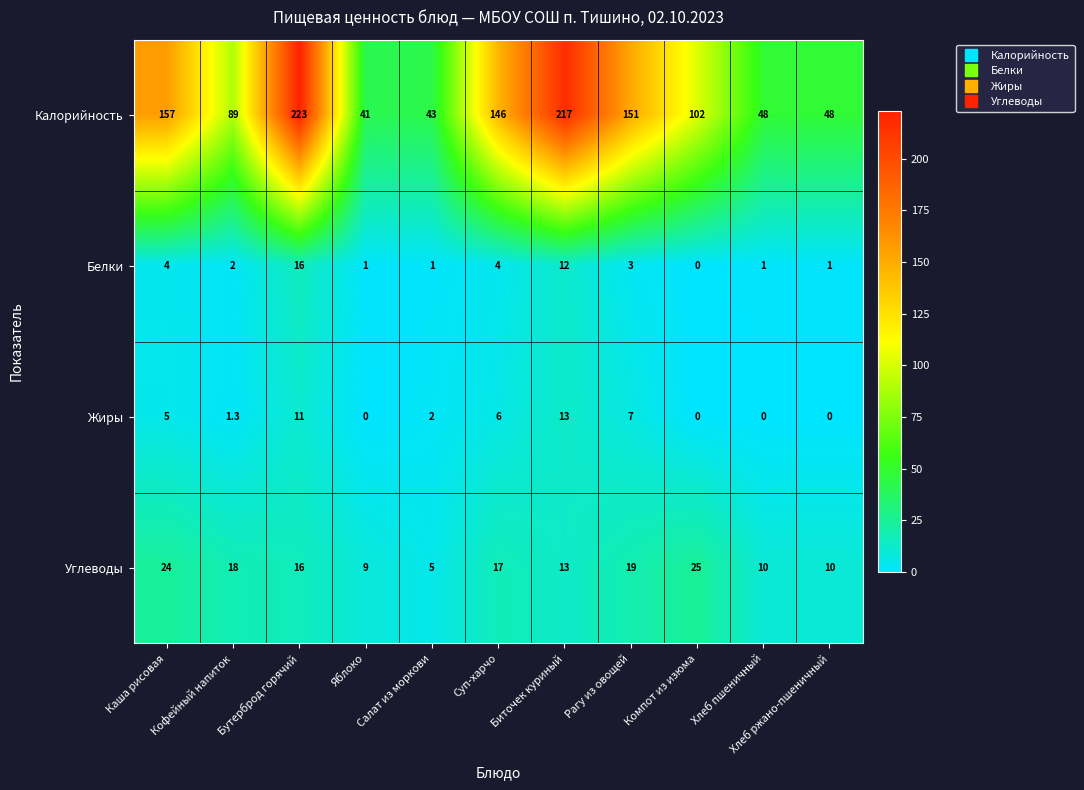

At which category is the sum across all series the highest?

Бутерброд горячий